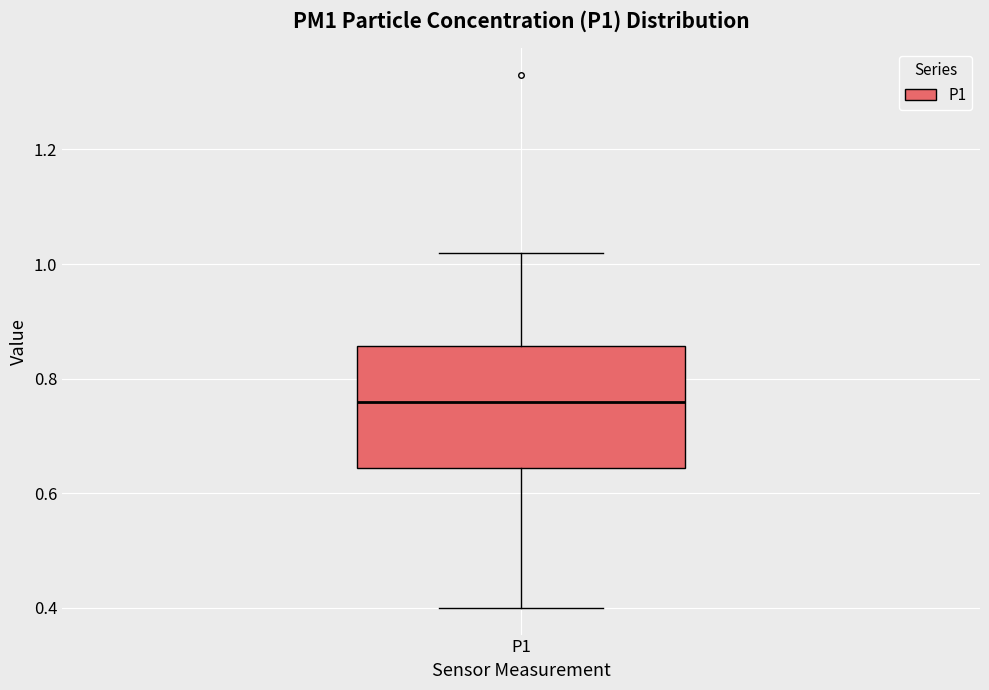

Where is the lower edge of the box for P1 on the y-axis? The values are not printed on the chart, so give them approximately, as read against the axis.

0.64